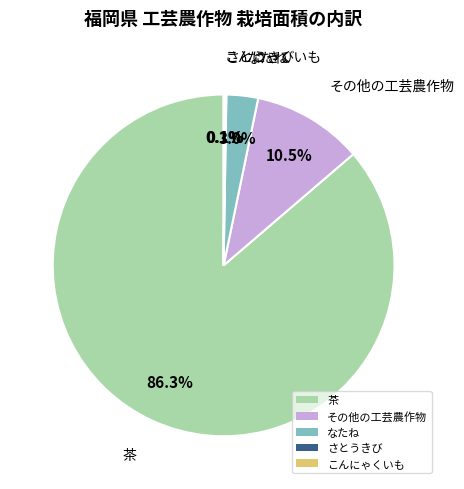

The なたね slice represents 9% of the pie. True or false?

False